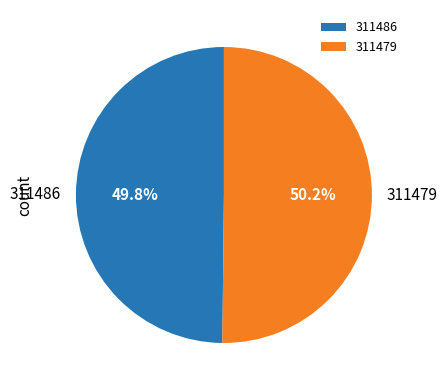

What portion of the pie excludes 311486?

50.2%